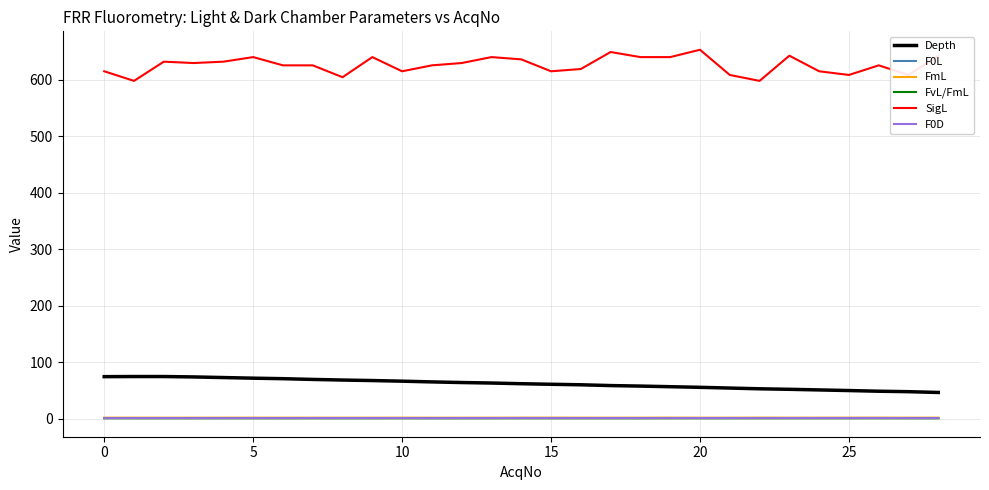

Which series has the largest total across all categories?

SigL